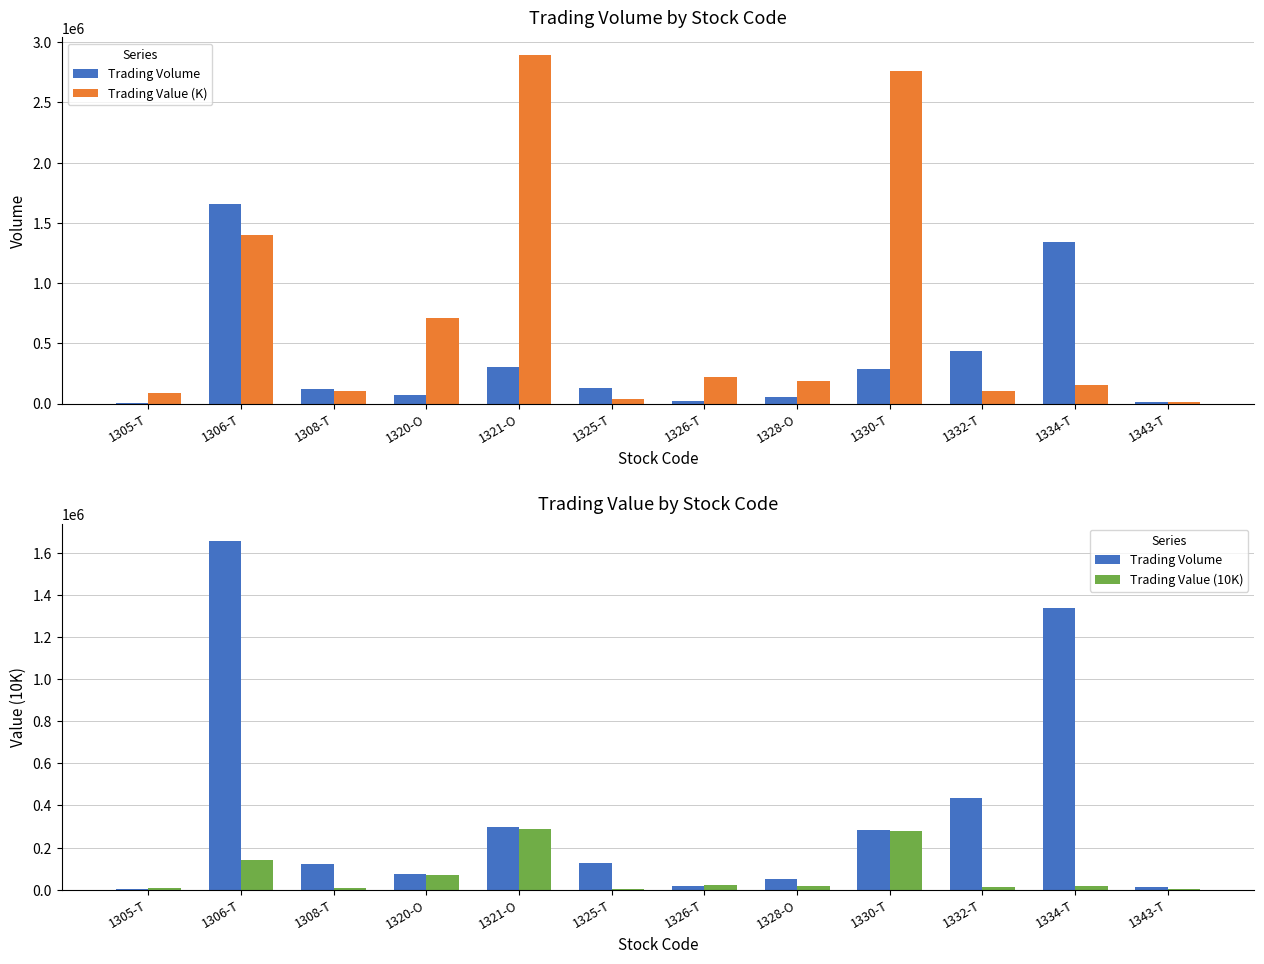

Is the value of Trading Value (10K) at 1320-O greater than the value of Trading Value (K) at 1330-T?

No